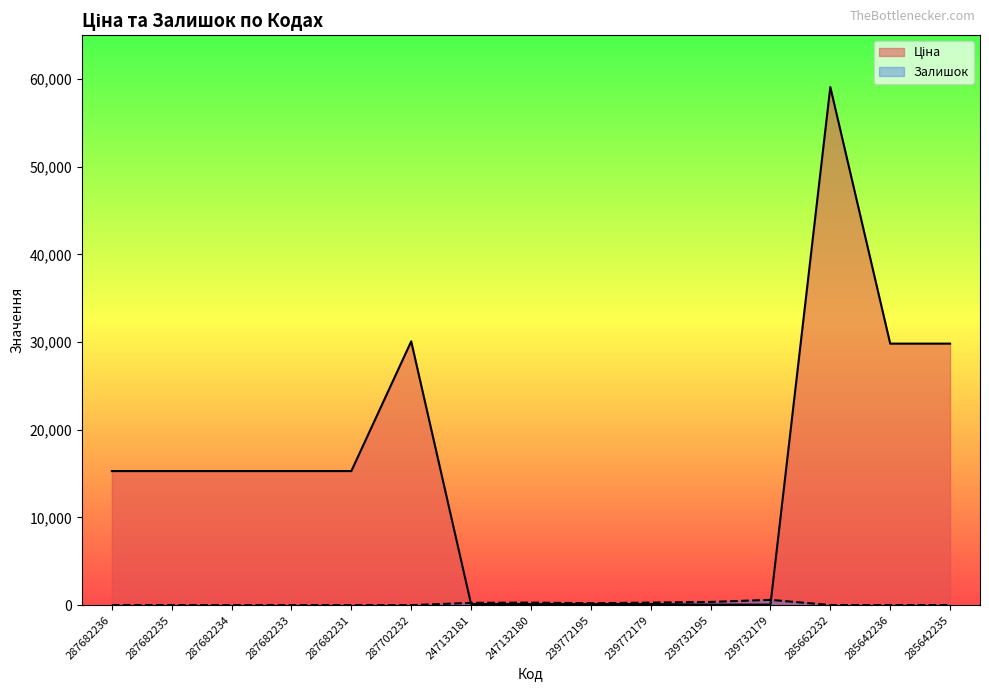

At which label does Ціна reach its peak?

285662232